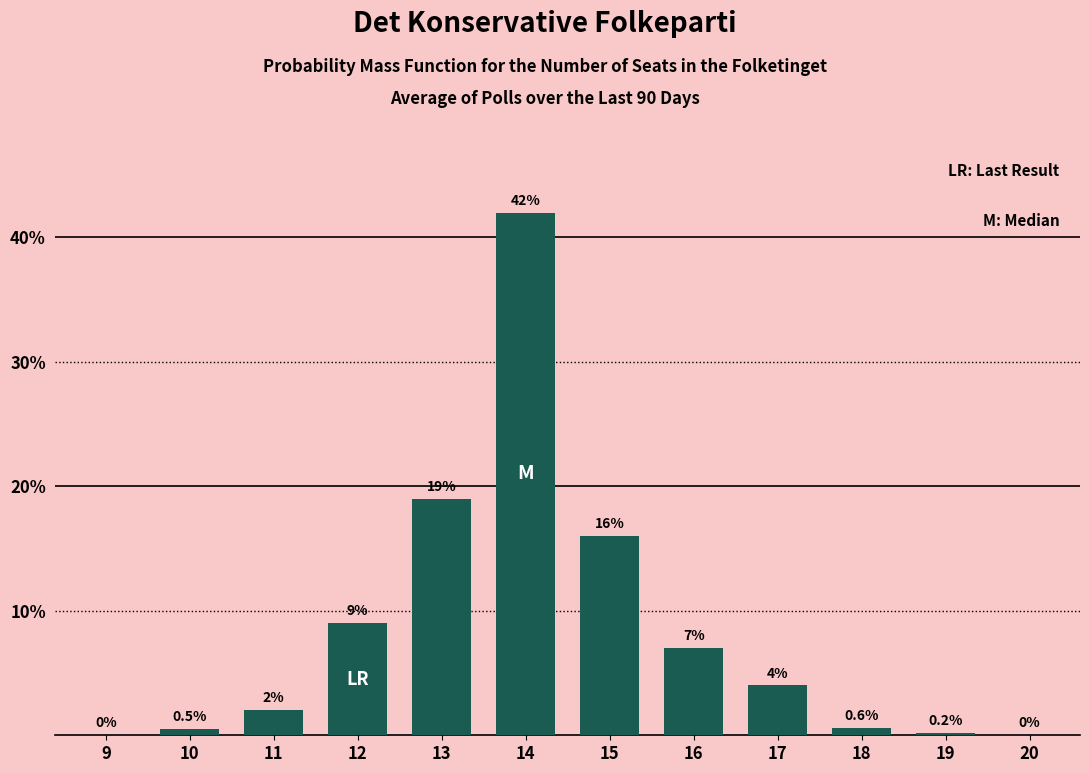

Reading left to right, list all the values displayed in this chart.

9=0.0	10=0.5	11=2.0	12=9.0	13=19.0	14=42.0	15=16.0	16=7.0	17=4.0	18=0.6	19=0.2	20=0.0